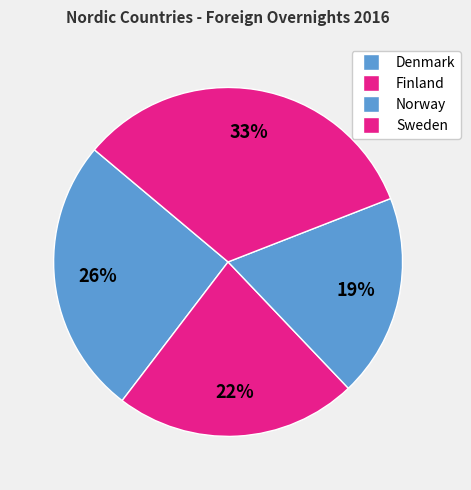

Approximately how many times larger is the value at Sweden compared to Norway?

1.8